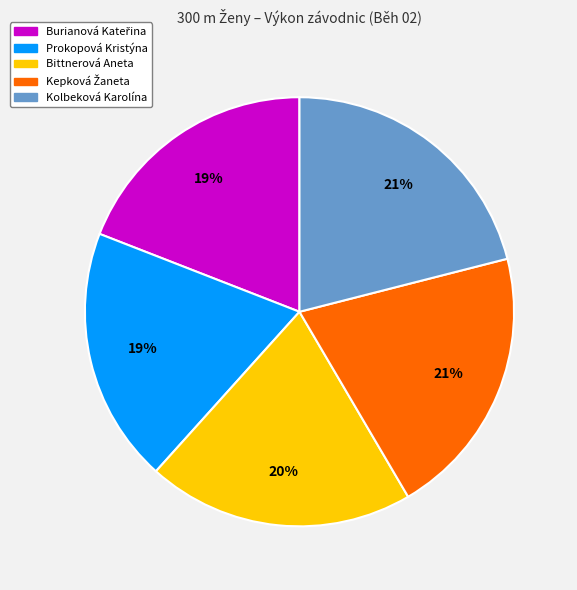

To the nearest percent, what is the average slice percentage?

20%